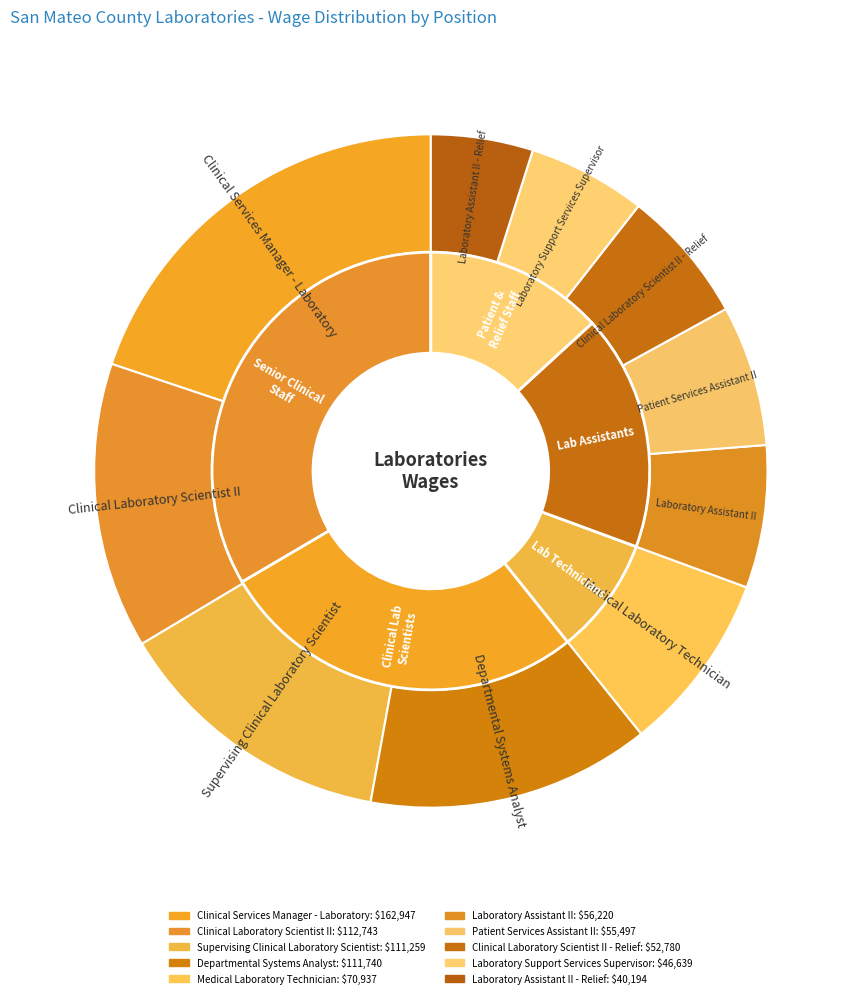

How many slices are in this pie chart?

10